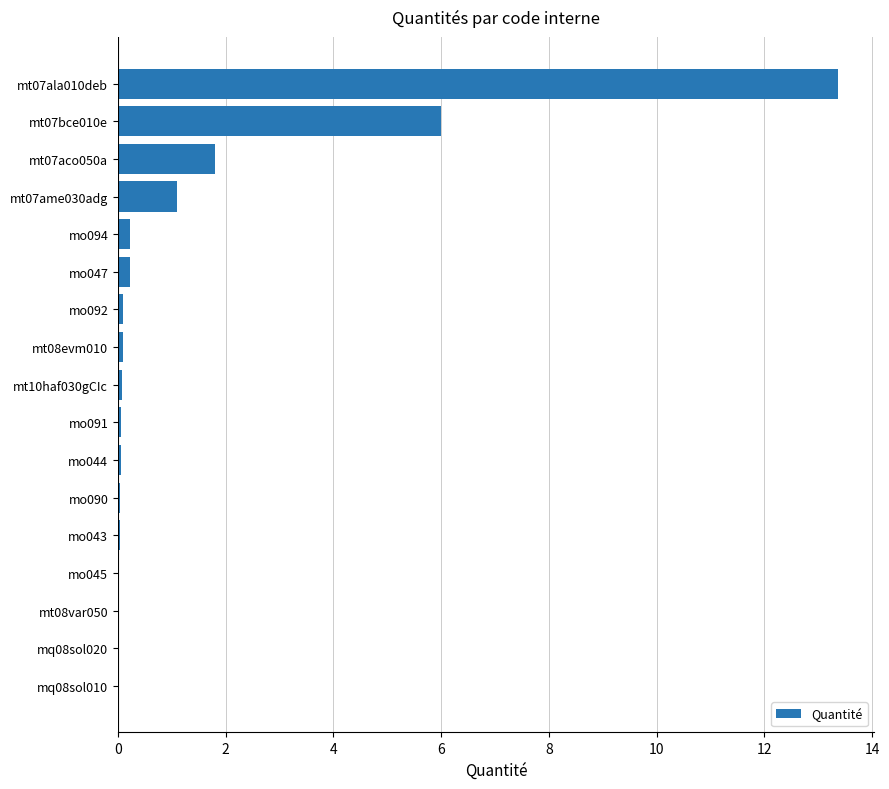

What is the sum of all values?

23.2